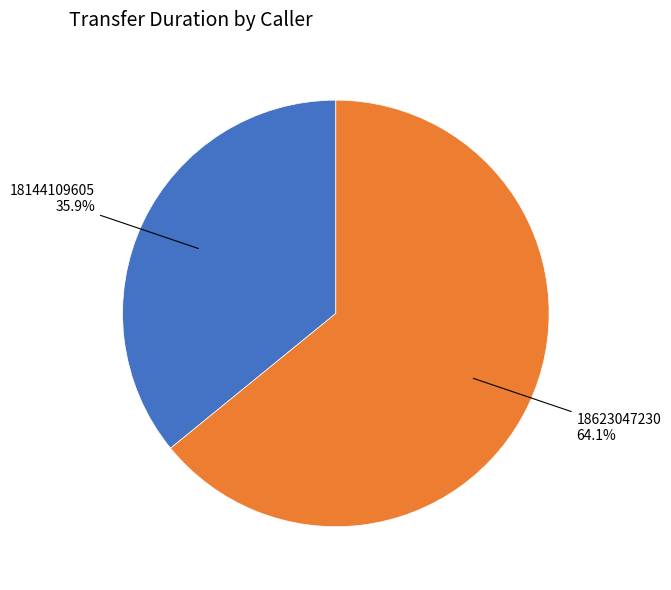

Is there a majority slice in this chart?

Yes